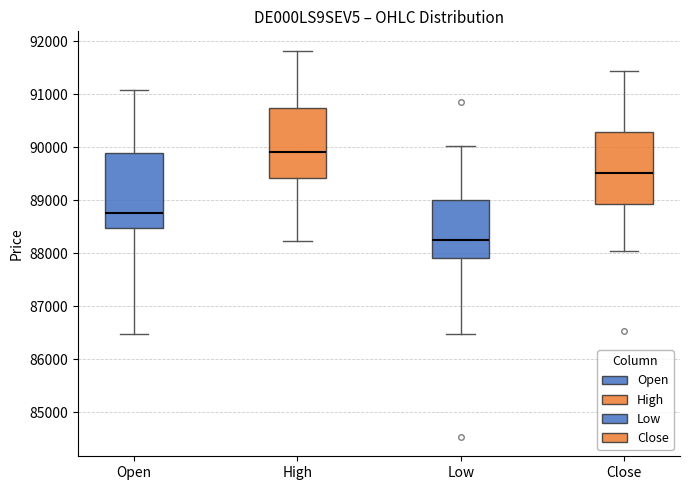

Where does the median line of the box for Close sit on the y-axis? The values are not printed on the chart, so give them approximately, as read against the axis.

89500